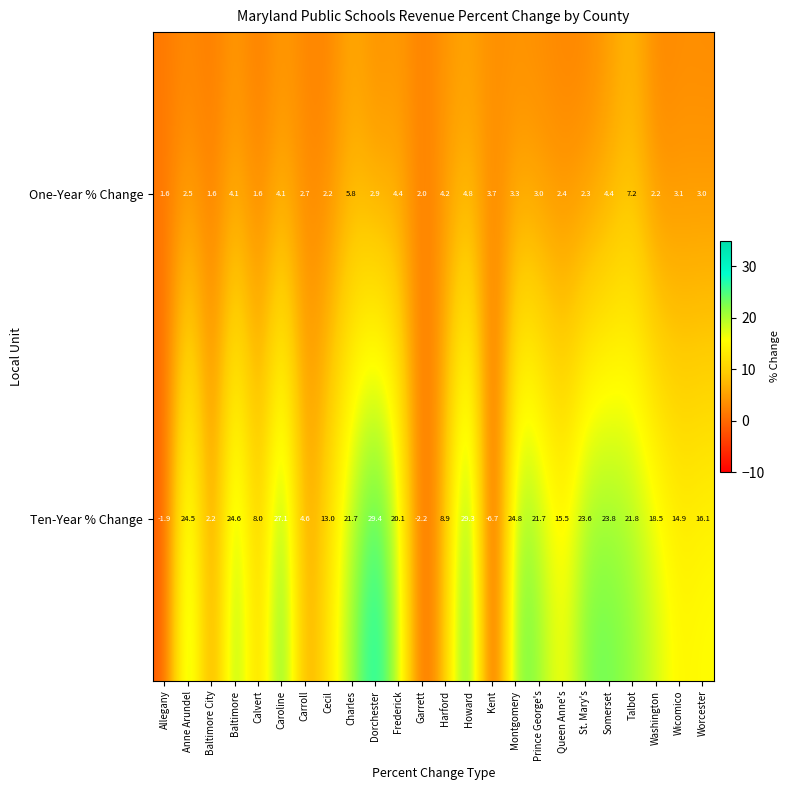

Which series has the largest range (max minus min)?

Ten-Year % Change